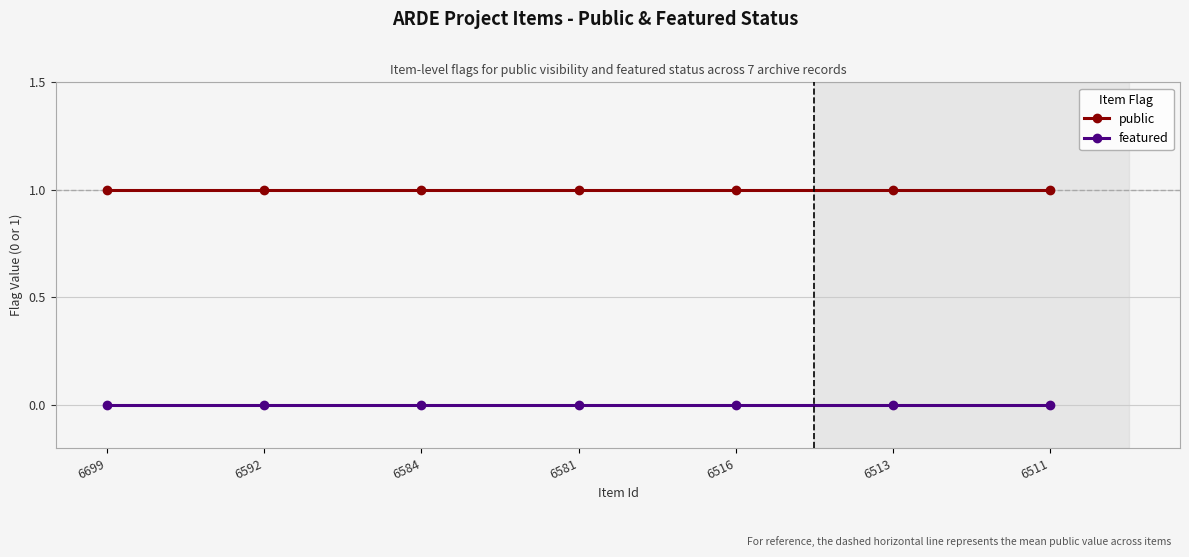

Rank the series by their average value, from highest to lowest.

public, featured